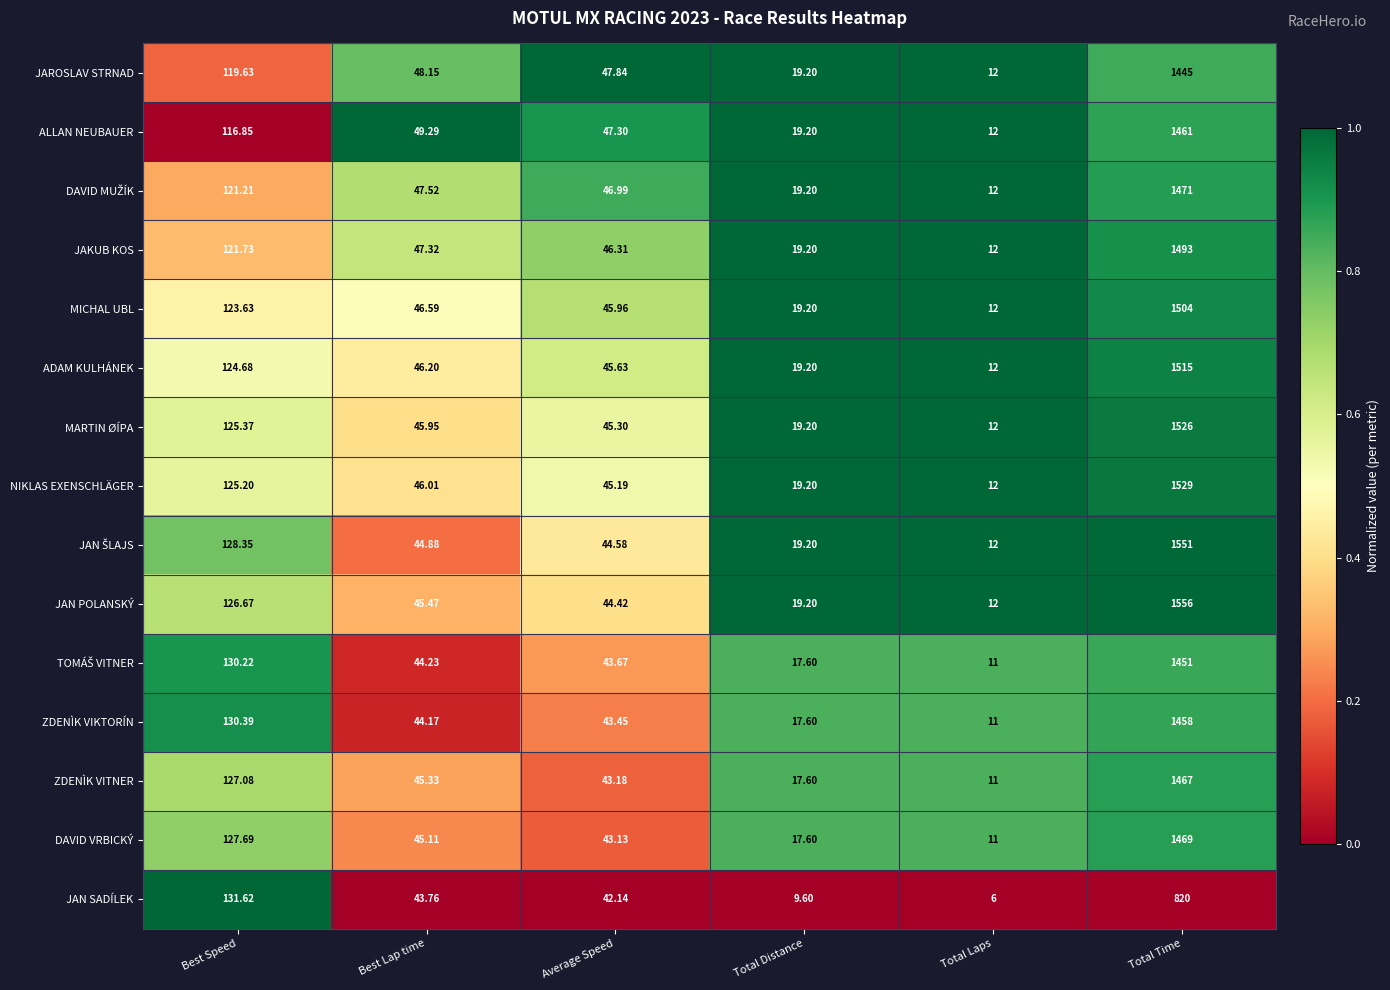

Is the value of ZDENÌK VIKTORÍN at Average Speed greater than the value of ALLAN NEUBAUER at Best Lap time?

No